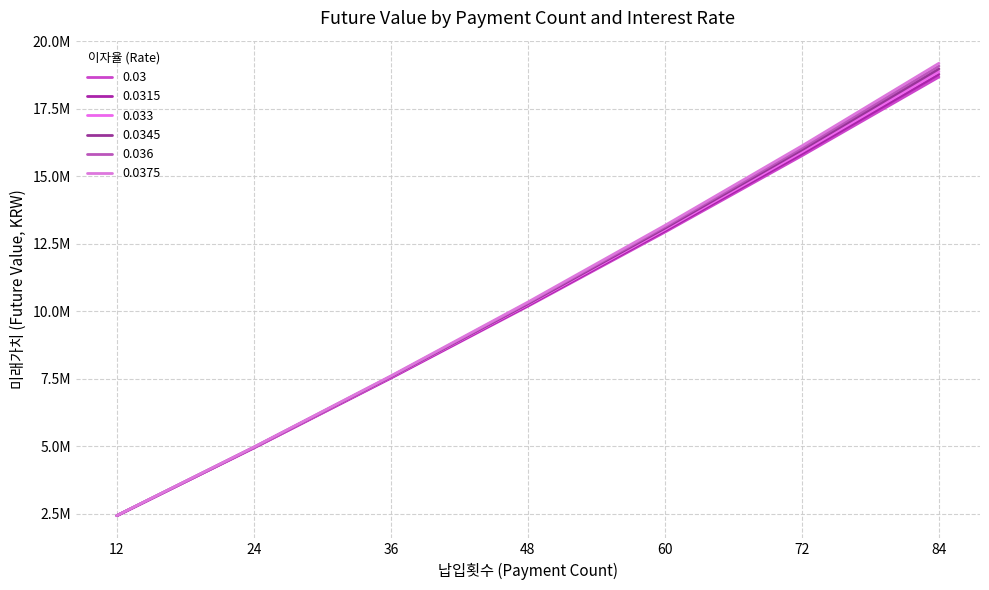

Rank the series by their average value, from lowest to highest.

0.03, 0.0315, 0.033, 0.0345, 0.036, 0.0375